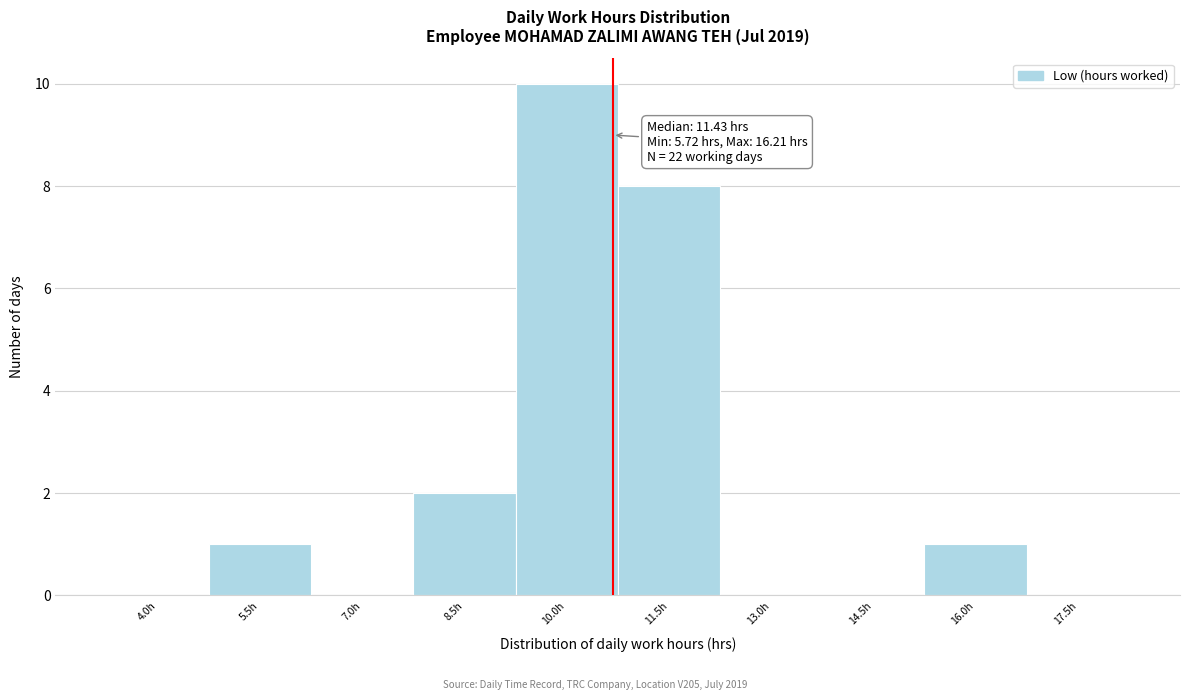

Reading right to left, what are all the values shown in this chart?

17.5h=0	16.0h=1	14.5h=0	13.0h=0	11.5h=8	10.0h=10	8.5h=2	7.0h=0	5.5h=1	4.0h=0